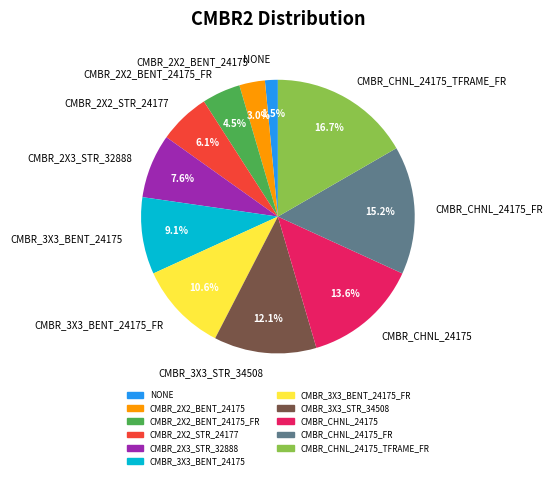

What is the smallest slice in the pie chart?

NONE